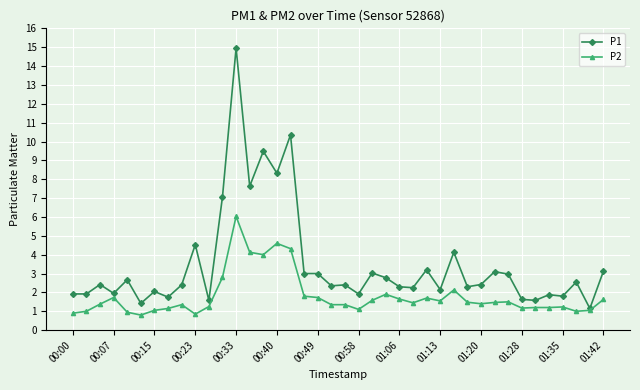

What is the maximum value for P2?

6.0